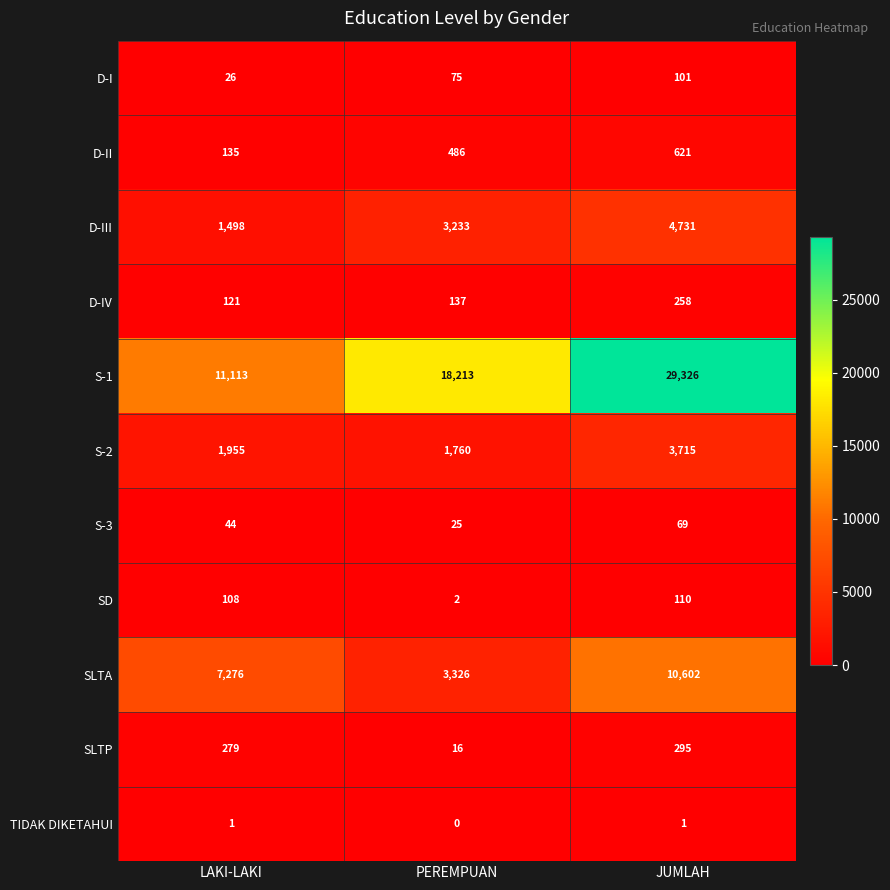

What is the total value across all series at JUMLAH?

49829